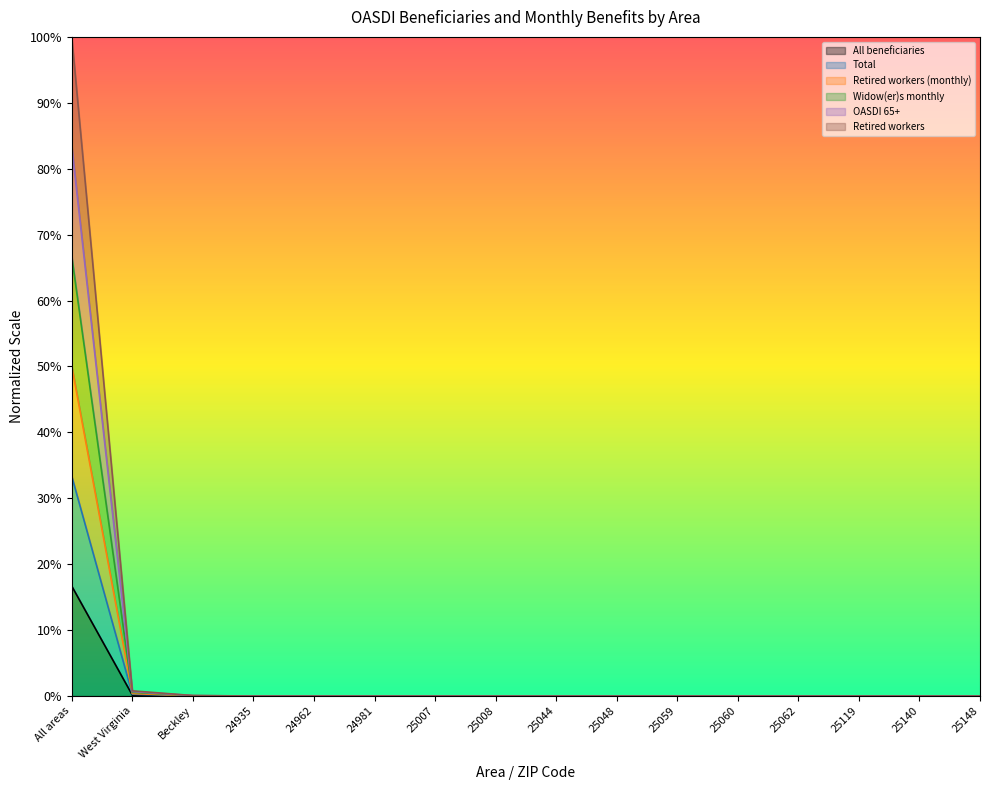

How many data points does each series have?

16